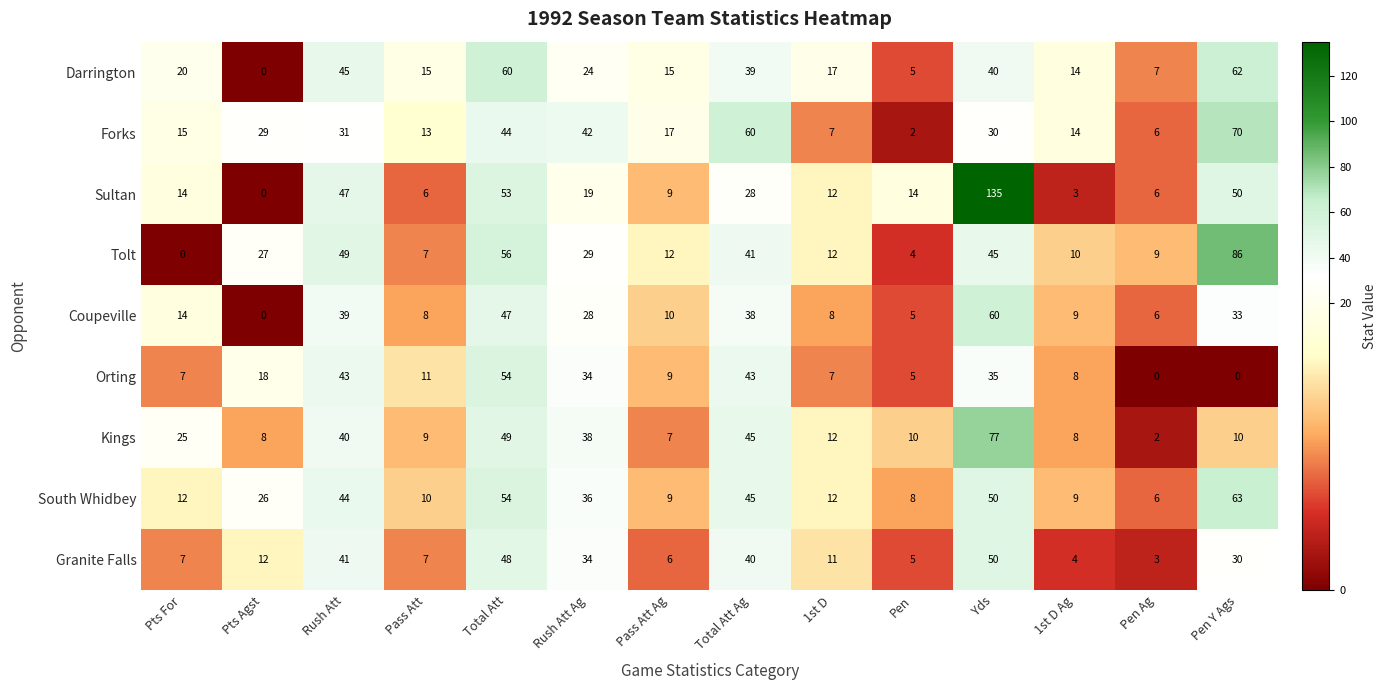

Which series has the largest total across all categories?

Sultan